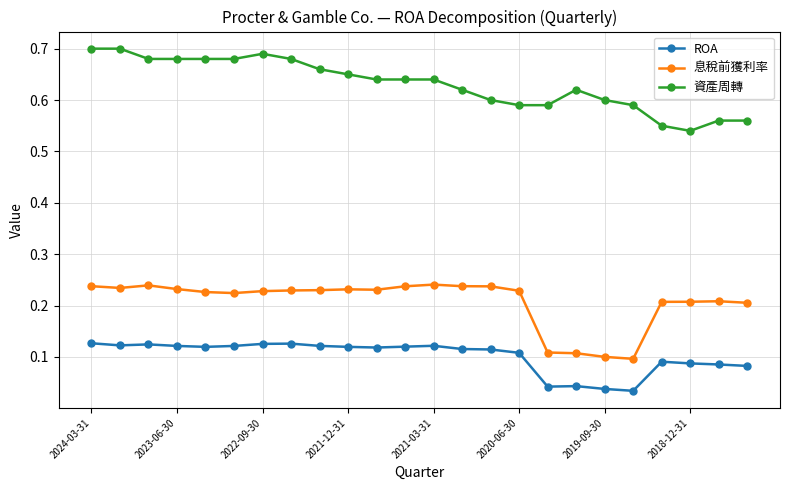

Which series has the largest total across all categories?

資產周轉